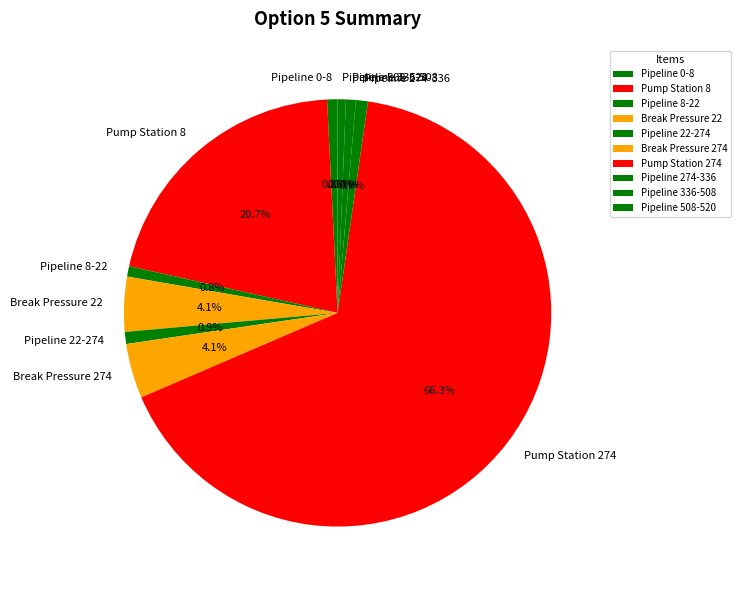

To the nearest percent, what is the difference between the largest and smallest slice percentages?

66%